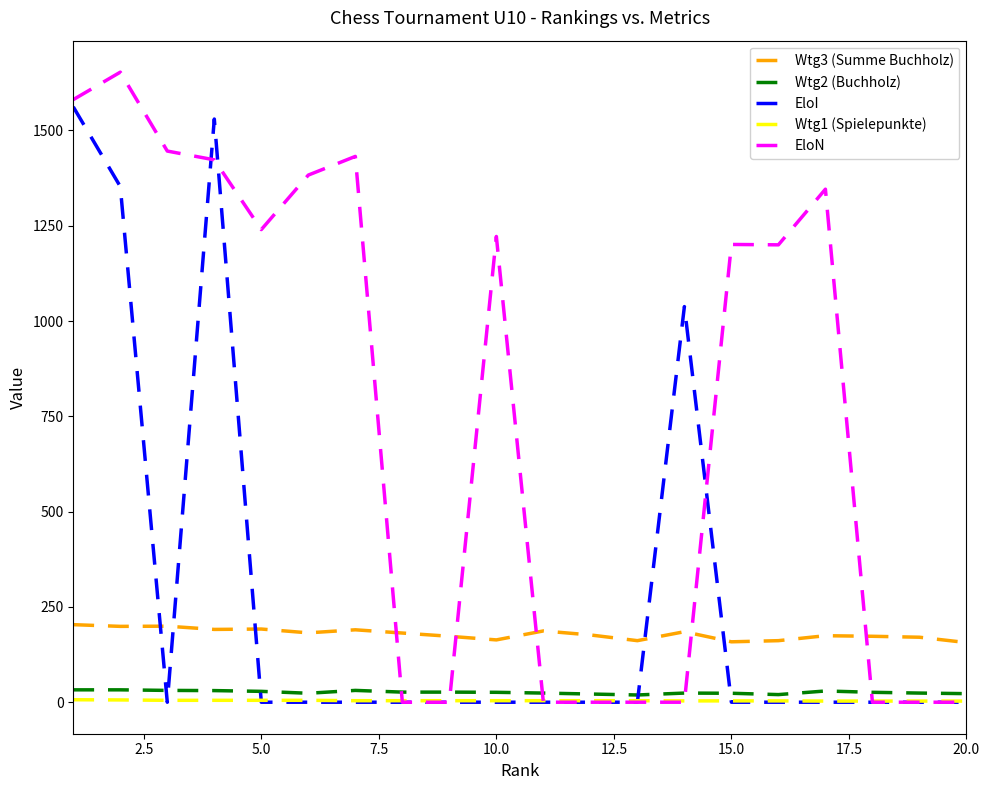

Which series has the widest spread of values?

EloN